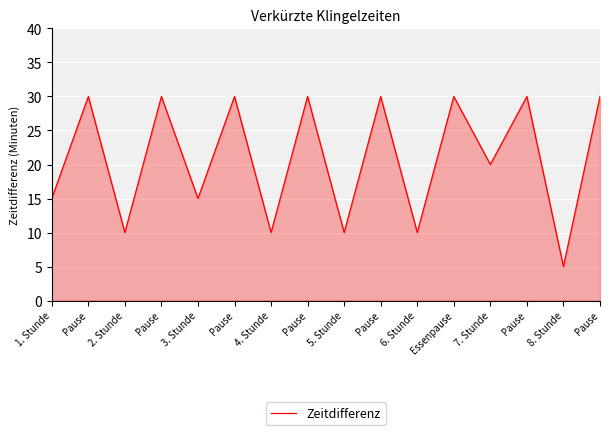

Reading left to right, extract all data points from this chart.

1. Stunde=15	Pause=30	2. Stunde=10	Pause=30	3. Stunde=15	Pause=30	4. Stunde=10	Pause=30	5. Stunde=10	Pause=30	6. Stunde=10	Essenpause=30	7. Stunde=20	Pause=30	8. Stunde=5	Pause=30